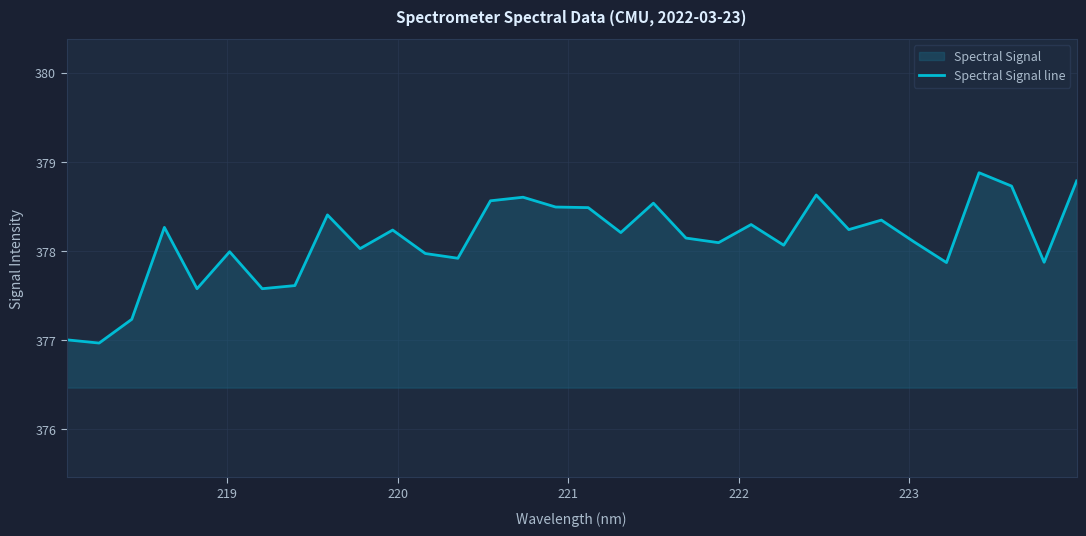

What is the maximum value shown in the chart?

378.9